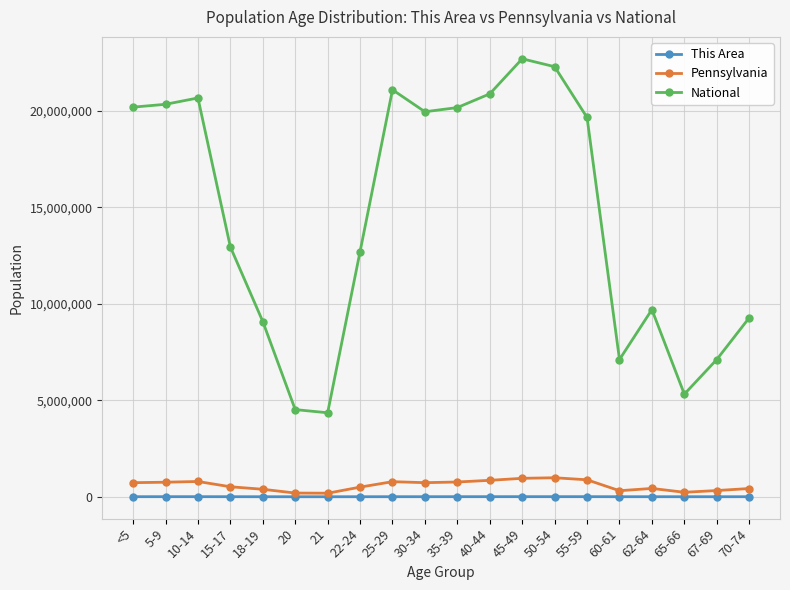

The National series shows 26736022 at <5. True or false?

False